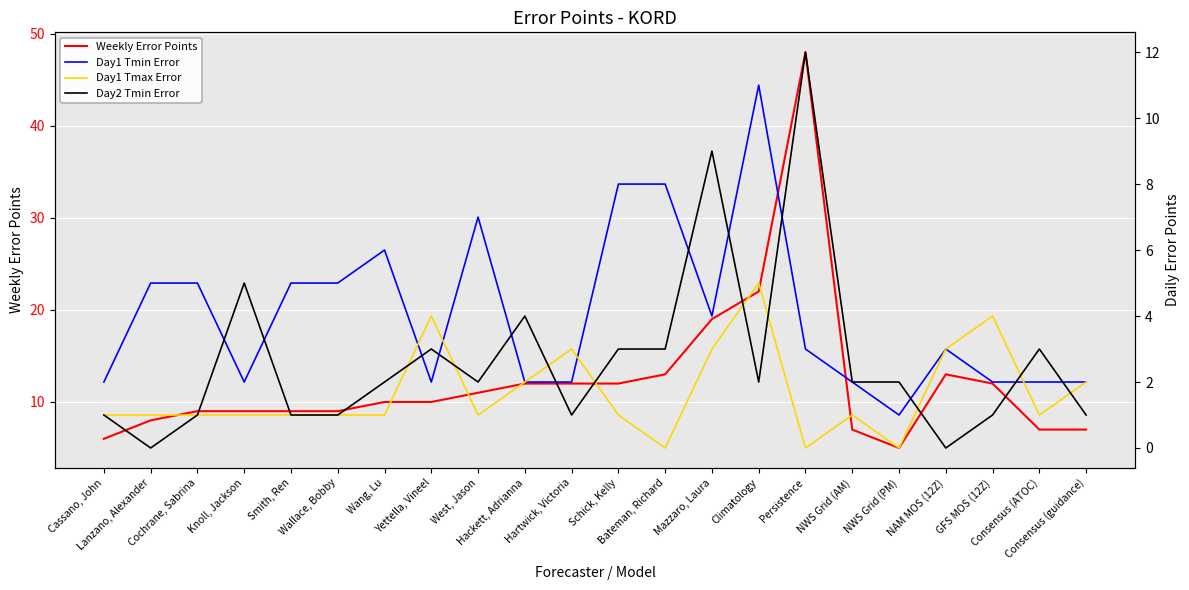

Reading left to right, transcribe all the data shown in this chart.

Weekly Error Points: 6	8	9	9	9	9	10	10	11	12	12	12	13	19	22	48	7	5	13	12	7	7
Day1 Tmin Error: 2	5	5	2	5	5	6	2	7	2	2	8	8	4	11	3	2	1	3	2	2	2
Day1 Tmax Error: 1	1	1	1	1	1	1	4	1	2	3	1	0	3	5	0	1	0	3	4	1	2
Day2 Tmin Error: 1	0	1	5	1	1	2	3	2	4	1	3	3	9	2	12	2	2	0	1	3	1